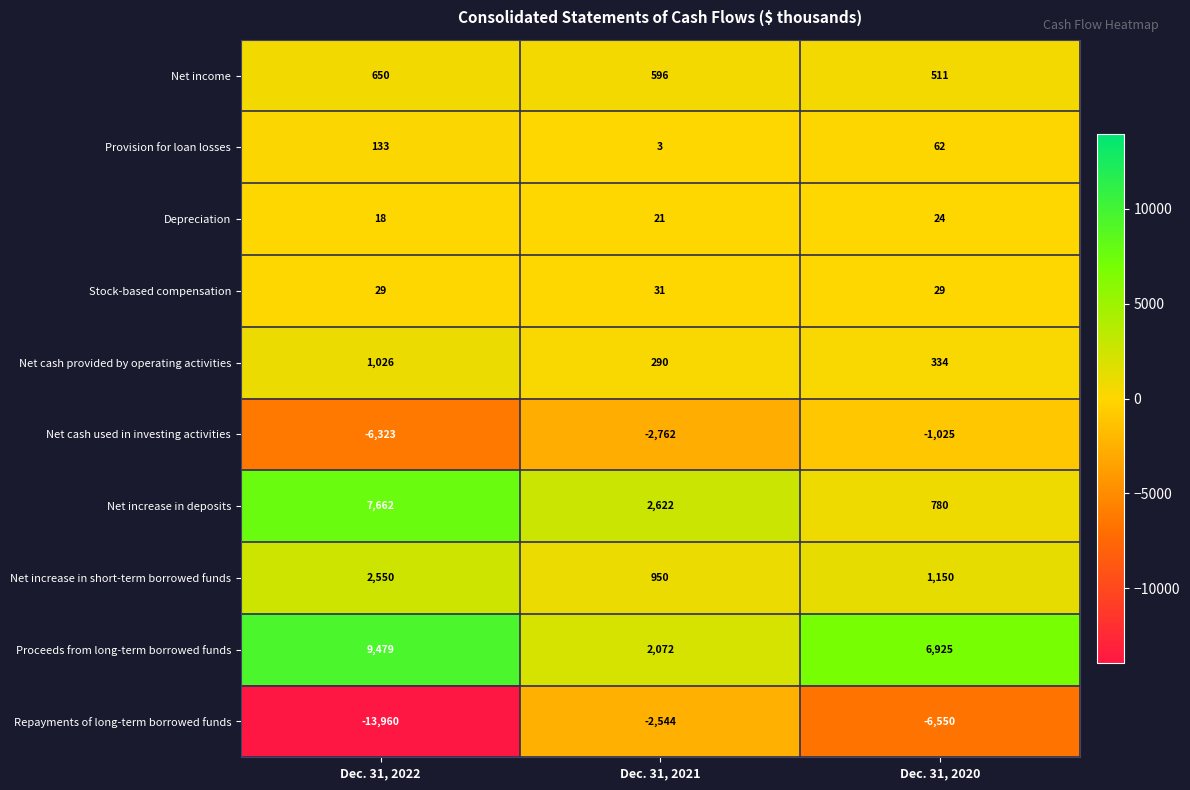

At Dec. 31, 2022, list the series in order from smallest to largest.

Repayments of long-term borrowed funds, Net cash used in investing activities, Depreciation, Stock-based compensation, Provision for loan losses, Net income, Net cash provided by operating activities, Net increase in short-term borrowed funds, Net increase in deposits, Proceeds from long-term borrowed funds